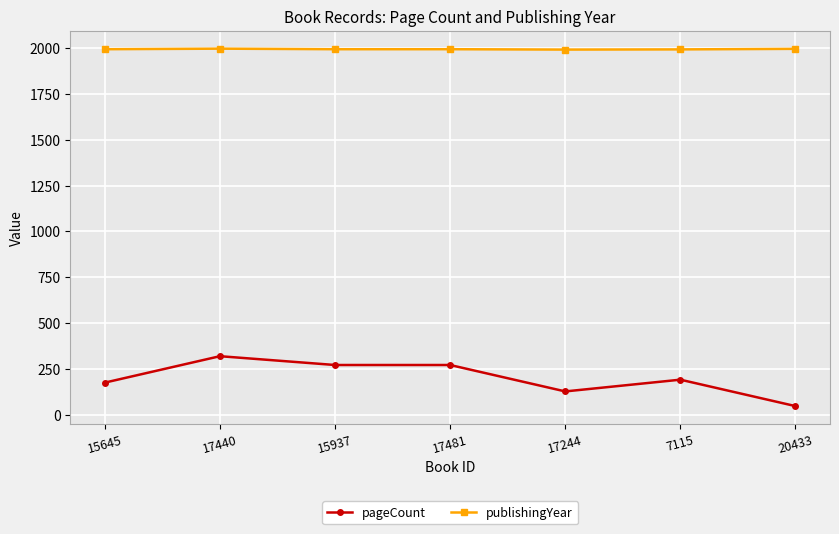

What is the label of the 7th point from the left?

20433